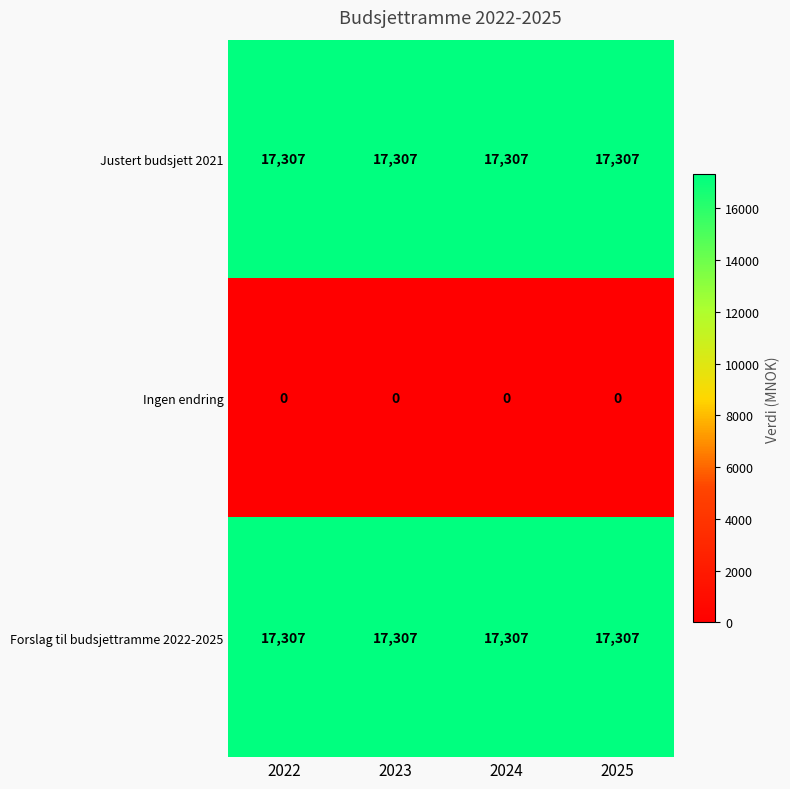

The Forslag til budsjettramme 2022-2025 series shows 17307 at 2023. True or false?

True